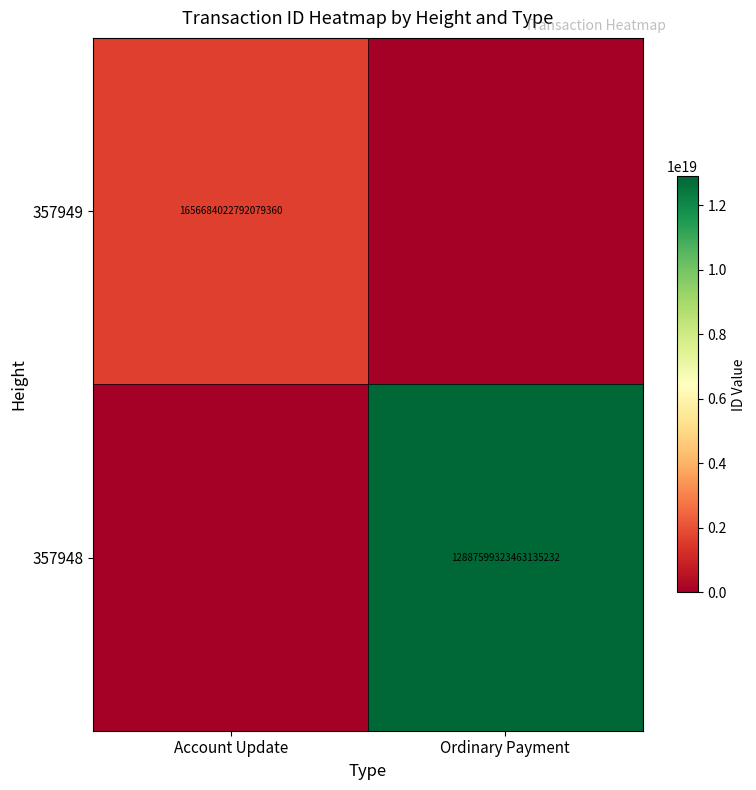

The value of 357949 at Account Update is 1656684022792079360. True or false?

True